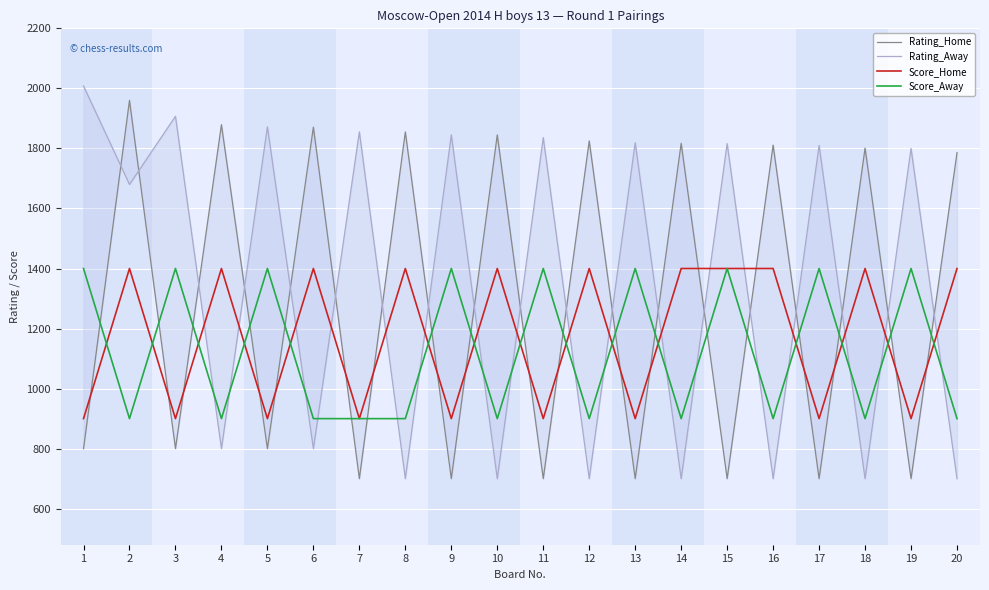

How many data points in Rating_Home are less than 1786?

10